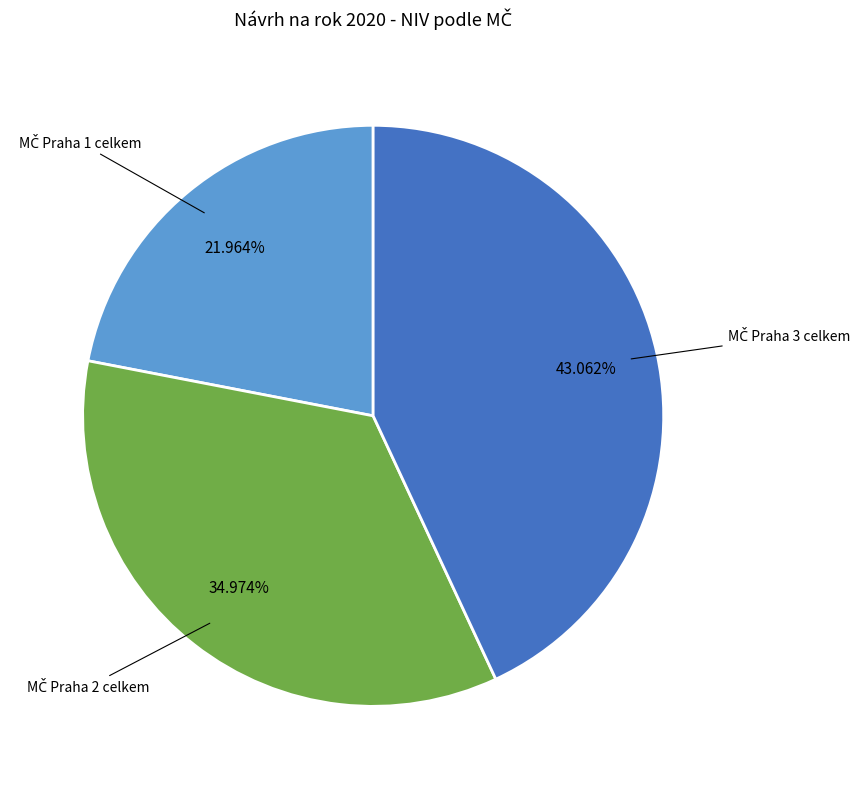

Does any single category account for the majority?

No